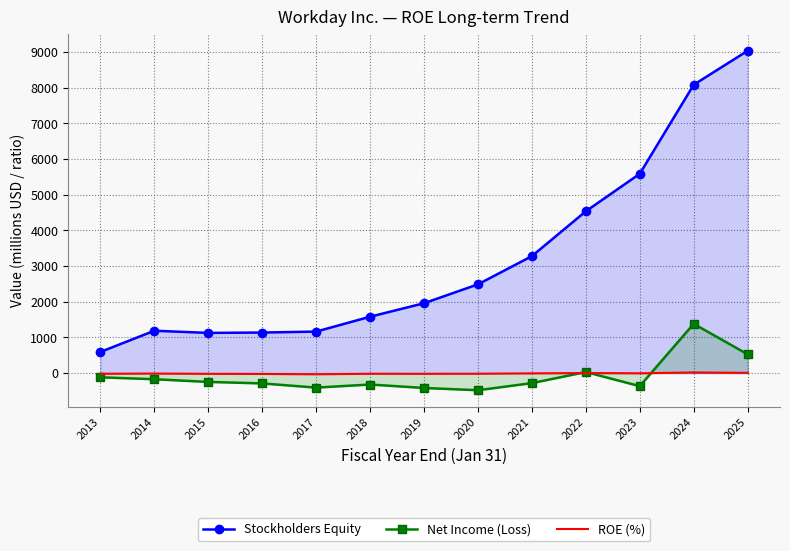

At which category does Stockholders Equity reach its first local peak?

2014